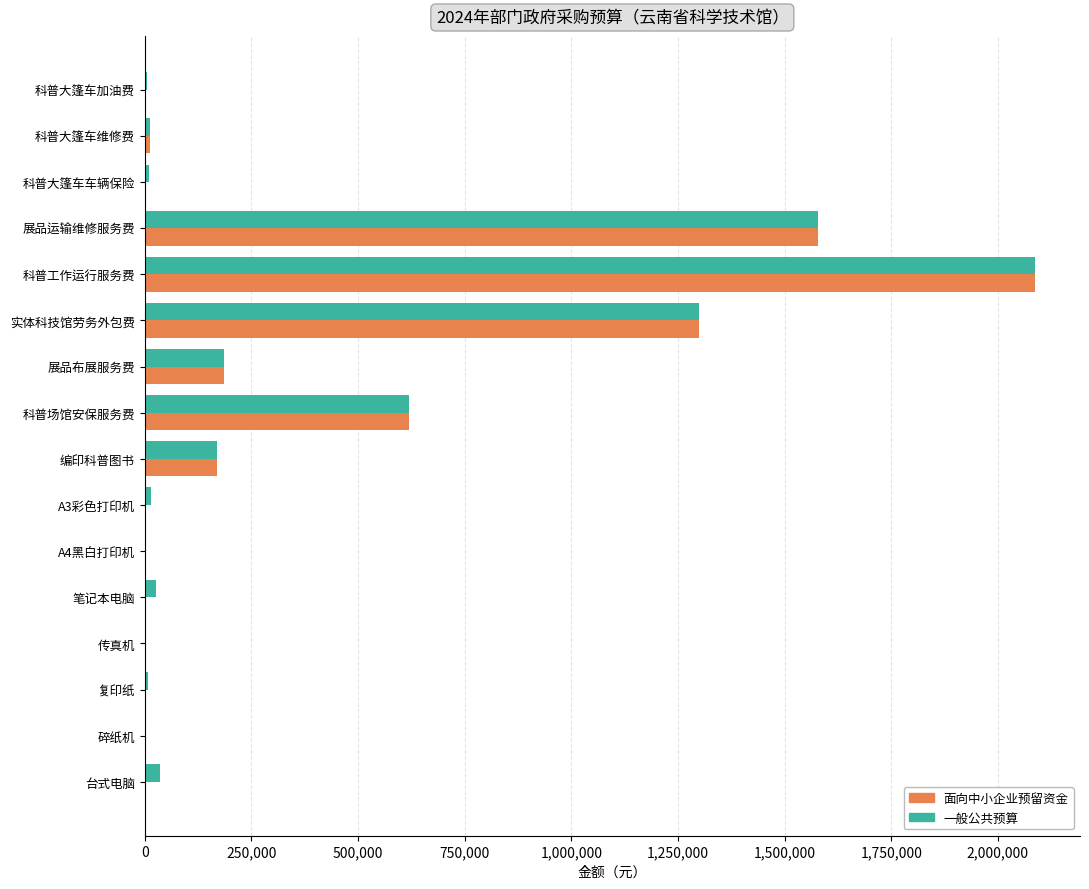

Is the value of 面向中小企业预留资金 at 展品布展服务费 greater than the value of 一般公共预算 at A4黑白打印机?

Yes